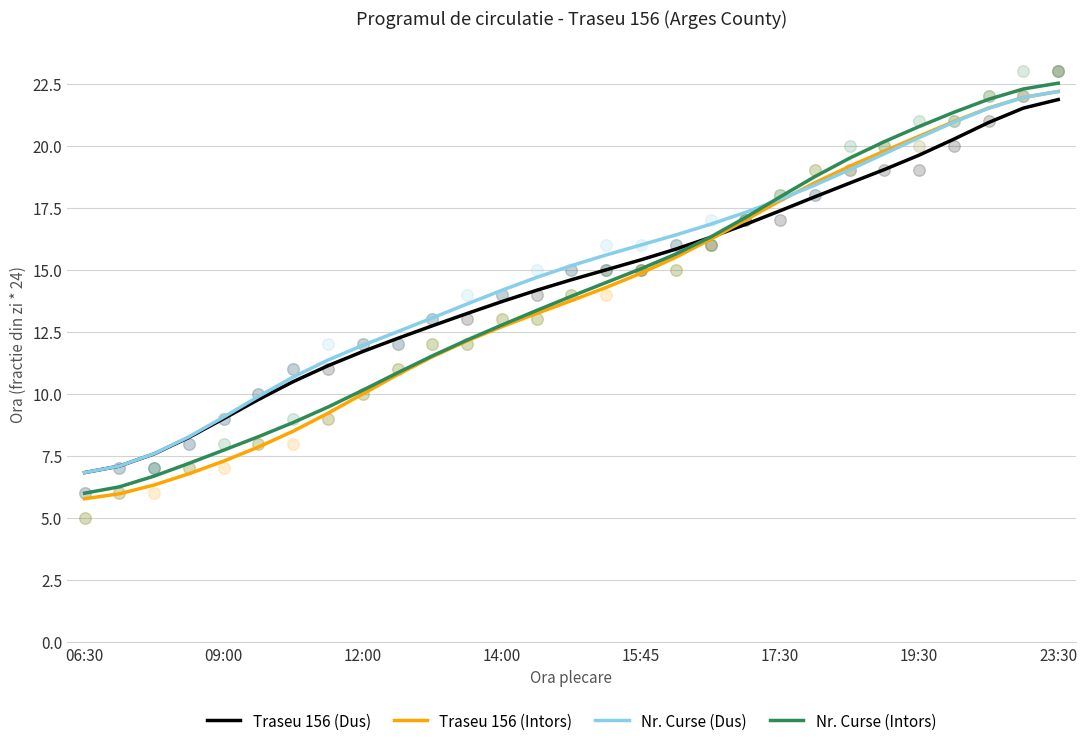

What is the total value across all series at 17?

63.4